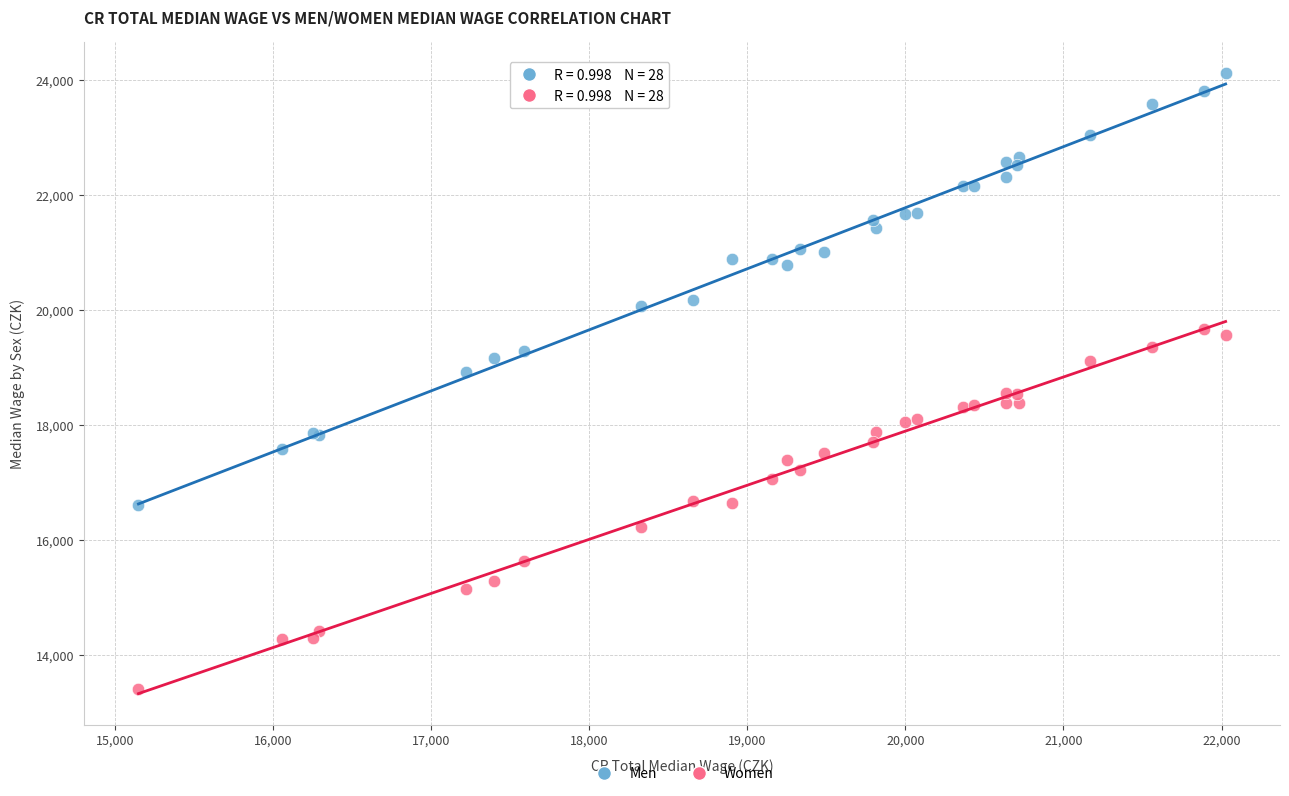

What are all the series names shown in the legend?

Men, Women